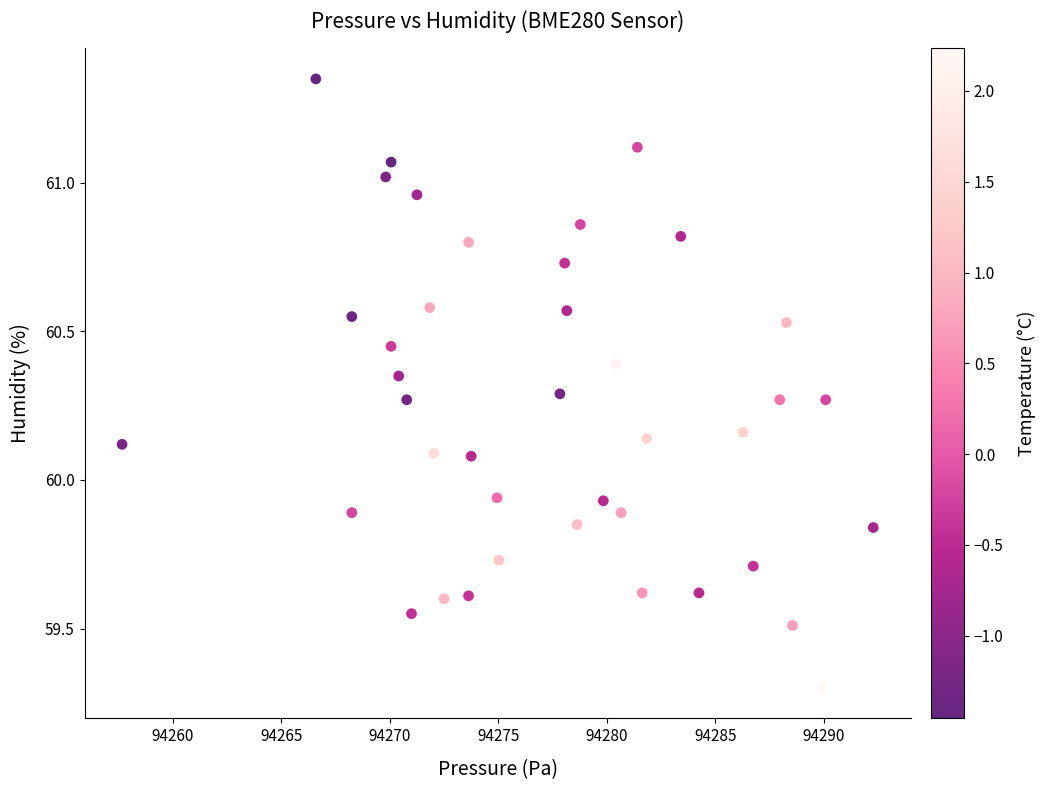

What is the range of X values (max minus min)?

34.6